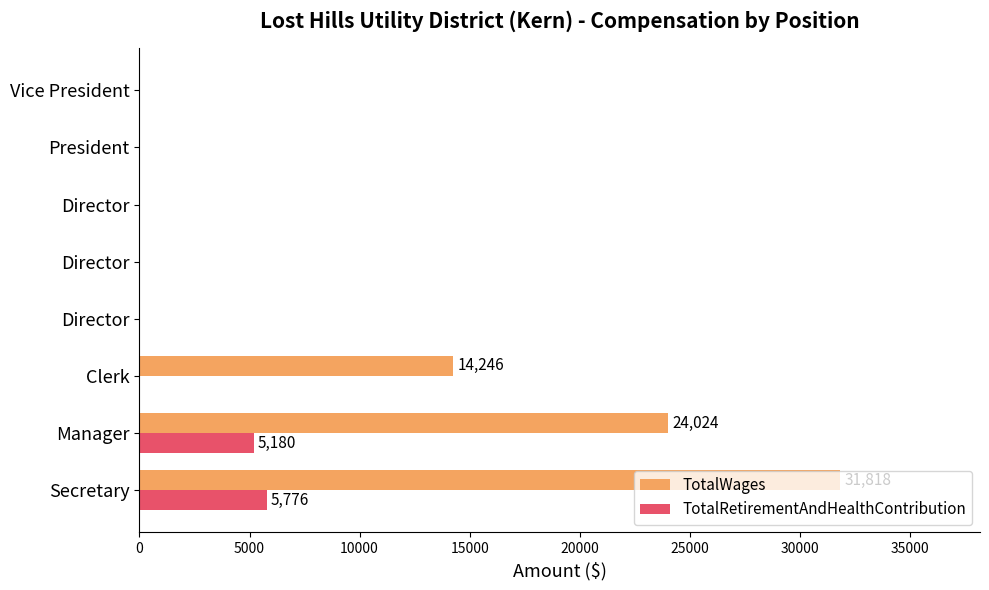

What is the difference between the maximum and minimum values in the TotalRetirementAndHealthContribution series?

5776